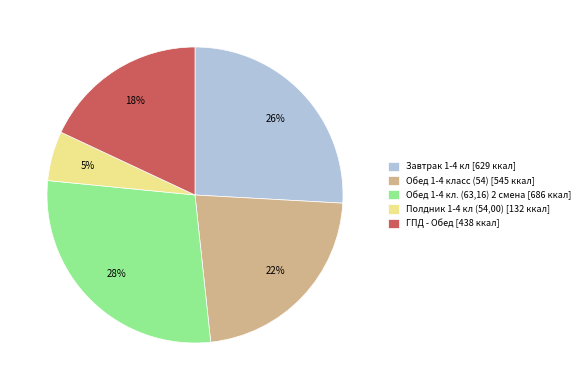

Is it true that Полдник 1-4 кл (54,00) is 5% of the pie?

True